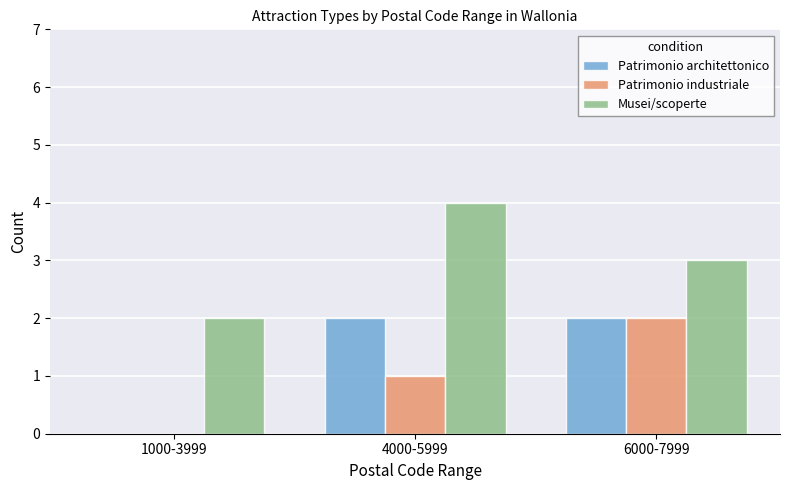

The Musei/scoperte series shows 2 at 1000-3999. True or false?

True